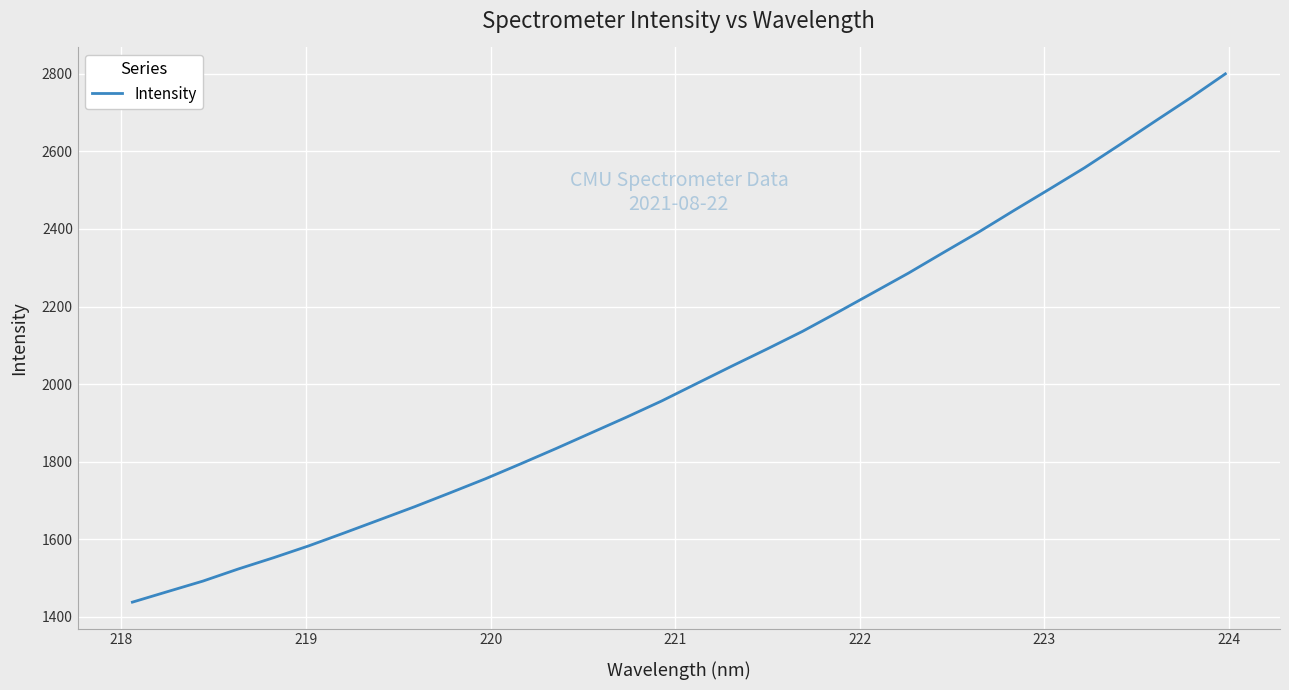

How many categories are shown in the chart?

32